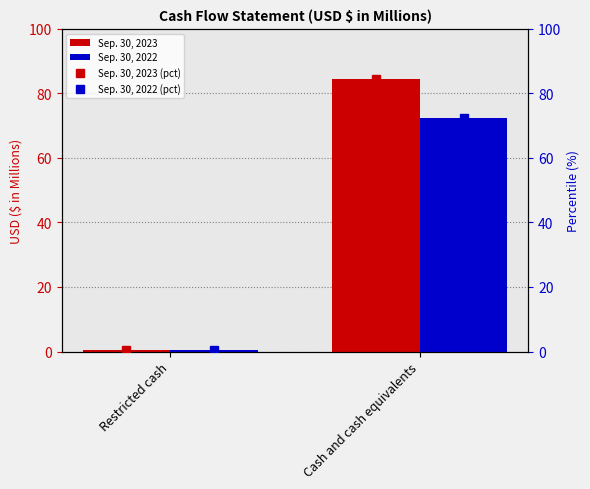

What is the sum of the Sep. 30, 2022 (pct) values at Restricted cash and Cash and cash equivalents?

72.8